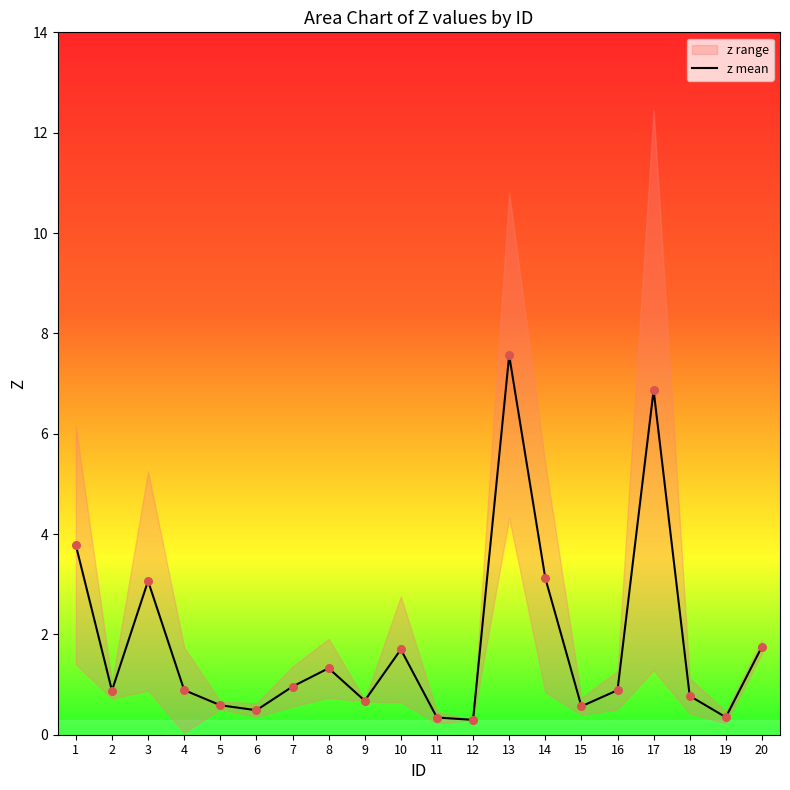

Which has a higher value, 20 or 13?

13